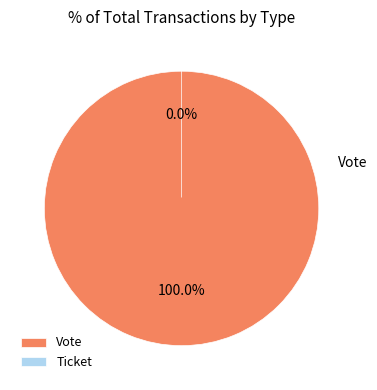

How many slices are in this pie chart?

2